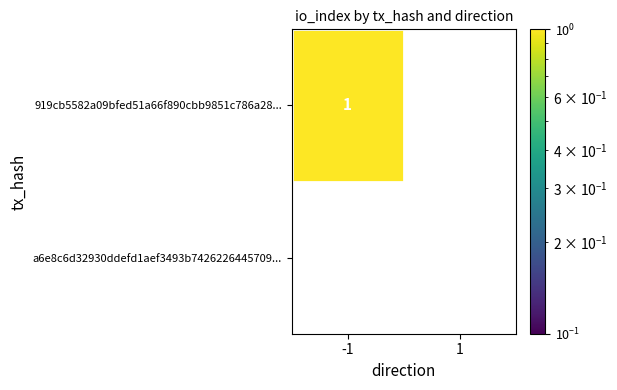

Rank the series at -1 from highest to lowest value.

919cb5582a09bfed51a66f890cbb9851c786a28..., a6e8c6d32930ddefd1aef3493b7426226445709...